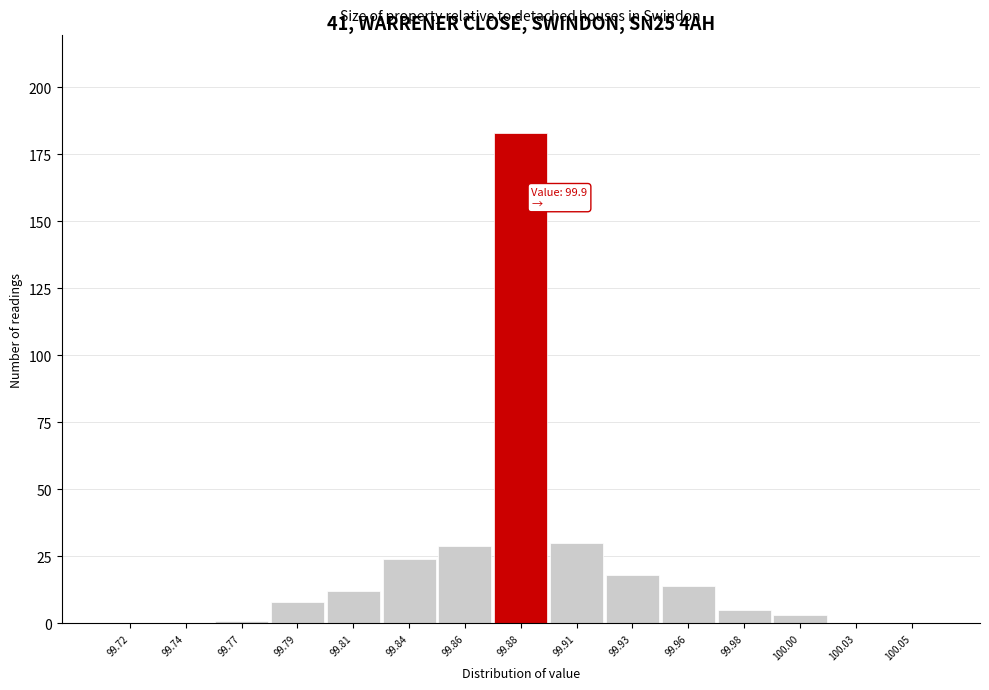

What is the maximum value shown in the chart?

183